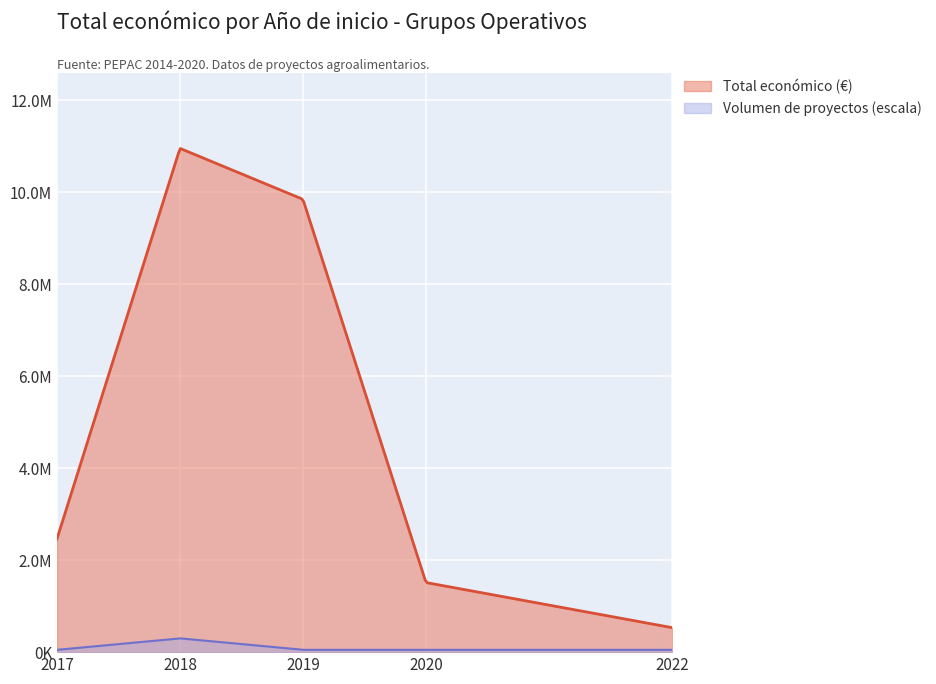

Which has a higher value, 2018 or 2020?

2018